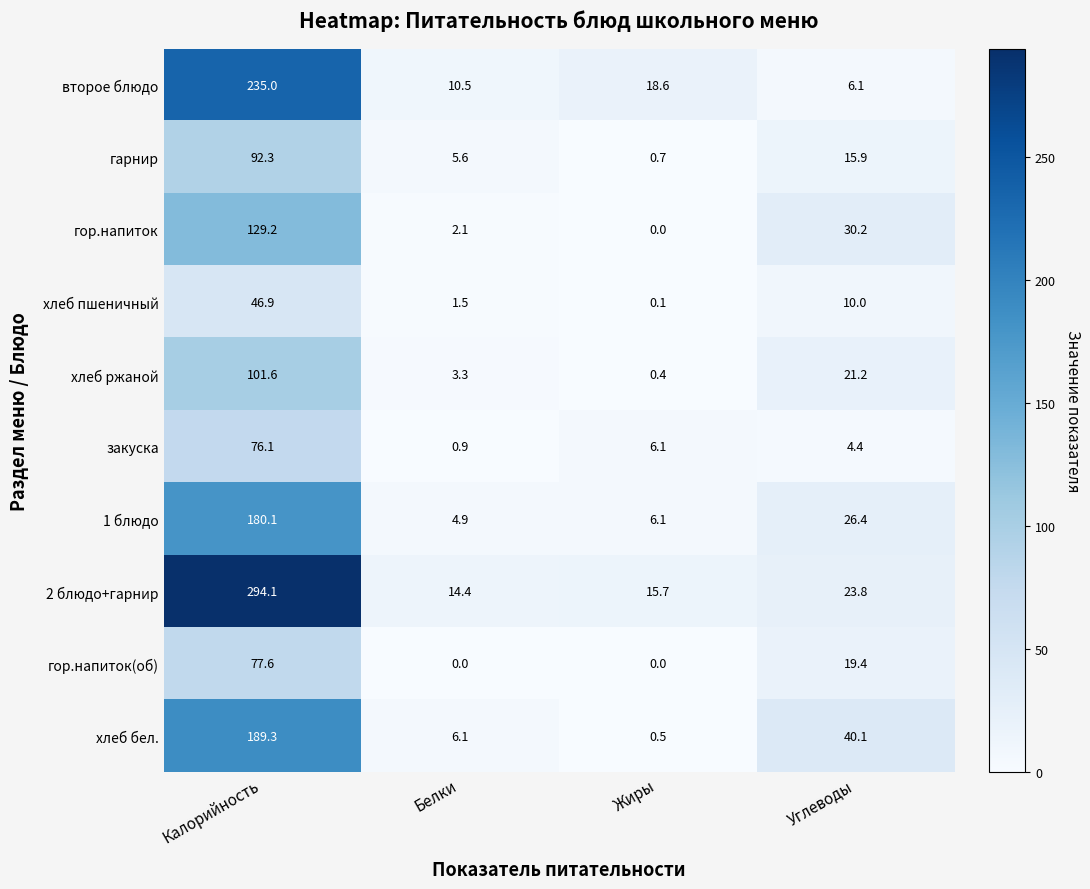

What is the total value across all series at Калорийность?

1422.2